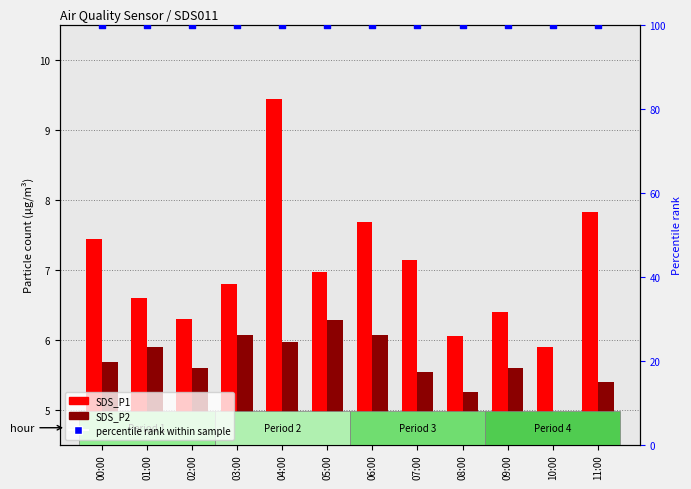

What is the total value across all series at 05:00?

113.2